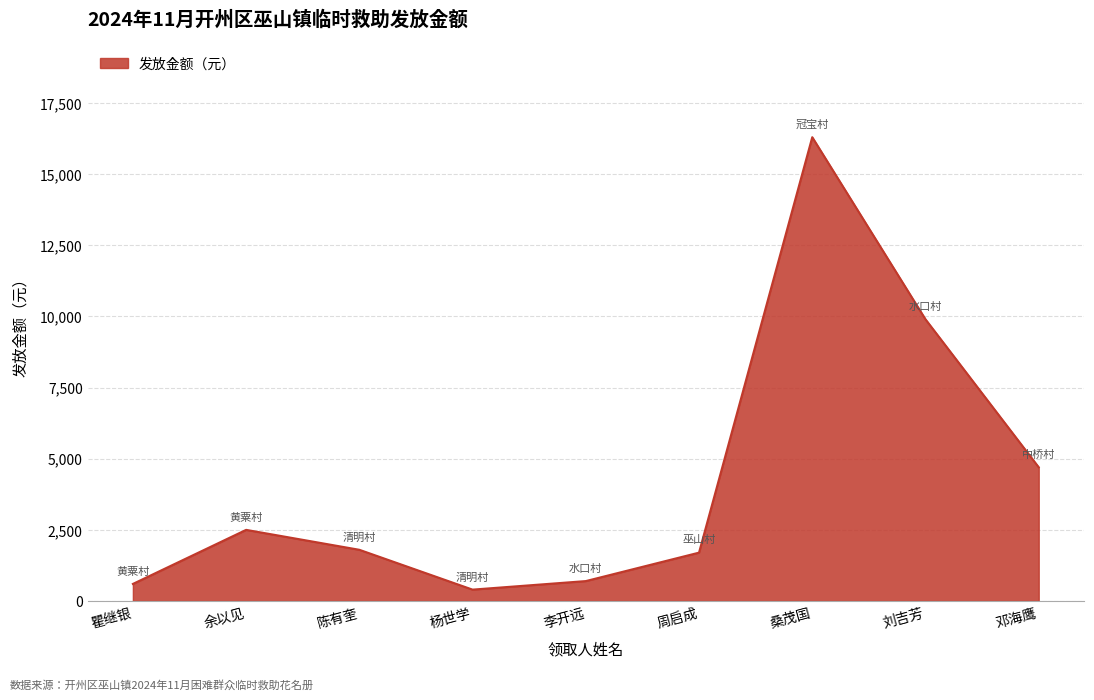

At which category does the chart reach its peak across all series?

桑茂国